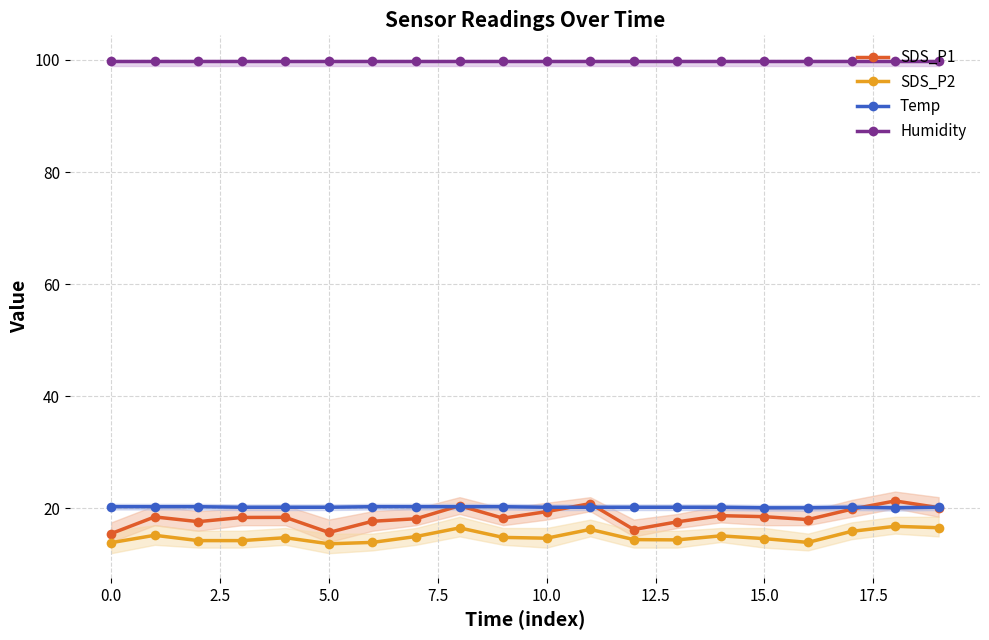

True or false: SDS_P2 and Temp cross at least once.

False